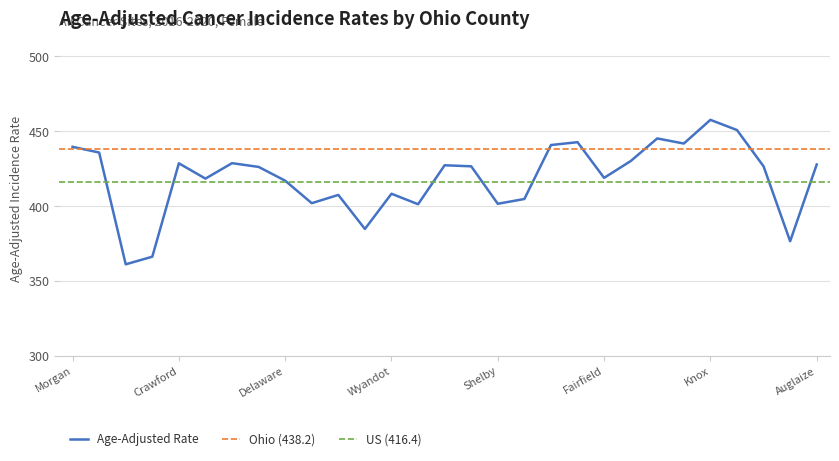

What is the difference between the values at Van Wert and Clinton?

41.8